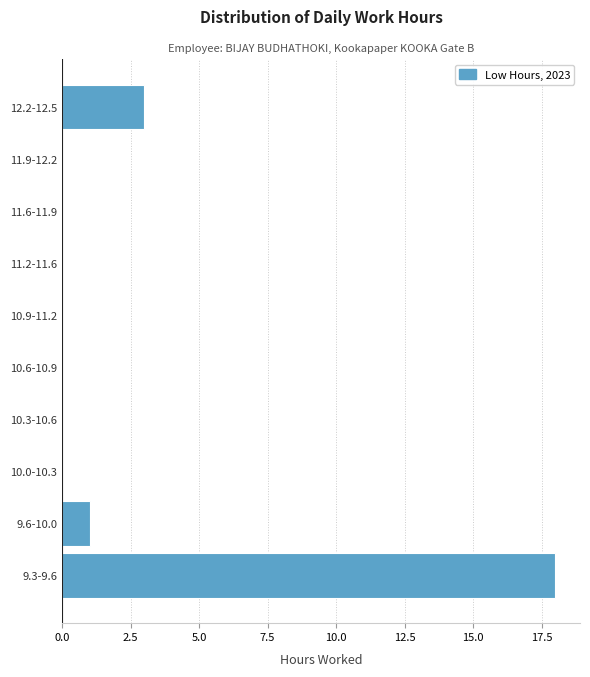

Reading bottom to top, what are all the values shown in this chart?

9.3-9.6=18	9.6-10.0=1	10.0-10.3=0	10.3-10.6=0	10.6-10.9=0	10.9-11.2=0	11.2-11.6=0	11.6-11.9=0	11.9-12.2=0	12.2-12.5=3